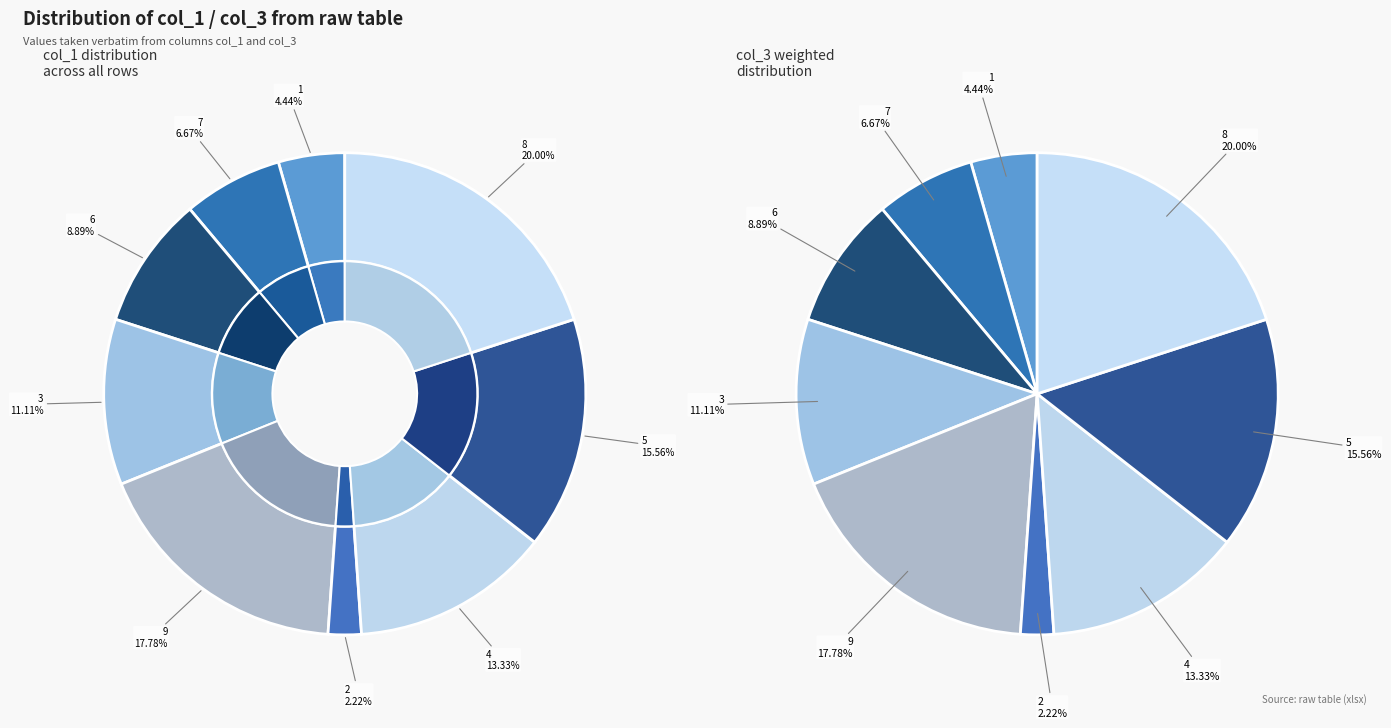

What percentage is the 4 slice, to the nearest percent?

13%